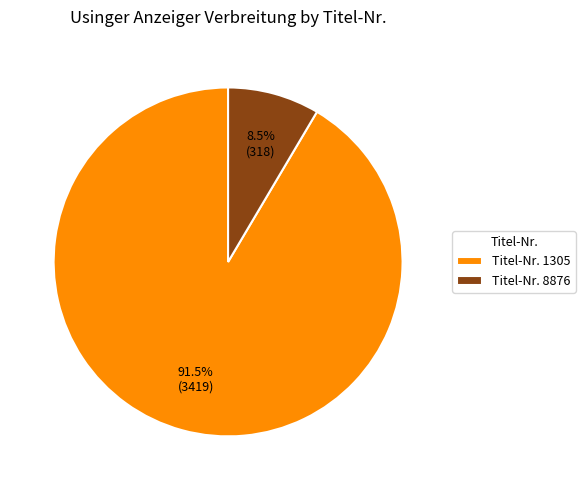

Rank the categories by value from lowest to highest.

Titel-Nr. 8876, Titel-Nr. 1305